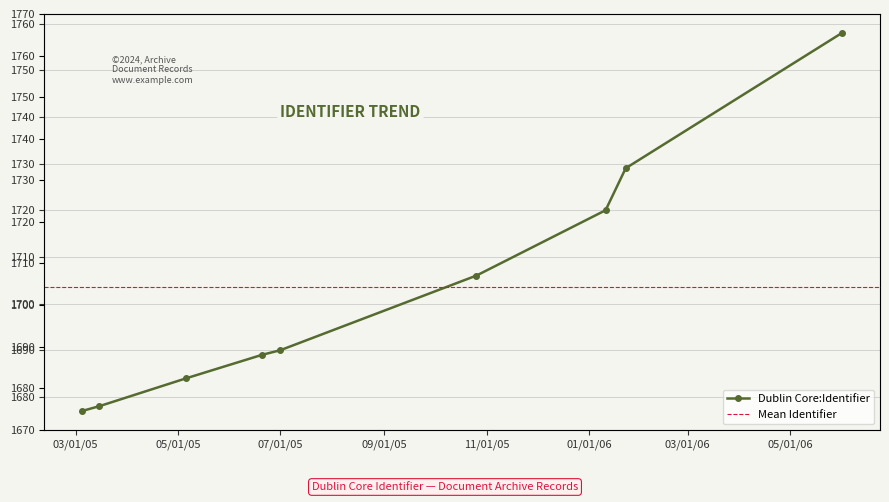

List the labels in order of value, largest first.

2006-06-01, 2006-01-23, 2006-01-11, 2005-10-26, 2005-07-01, 2005-06-20, 2005-05-06, 2005-03-15, 2005-03-05